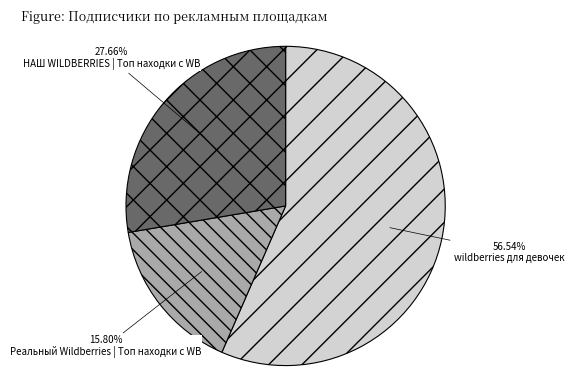

Do Реальный Wildberries | Топ находки с WB and wildberries для девочек together represent more than half of the pie?

Yes